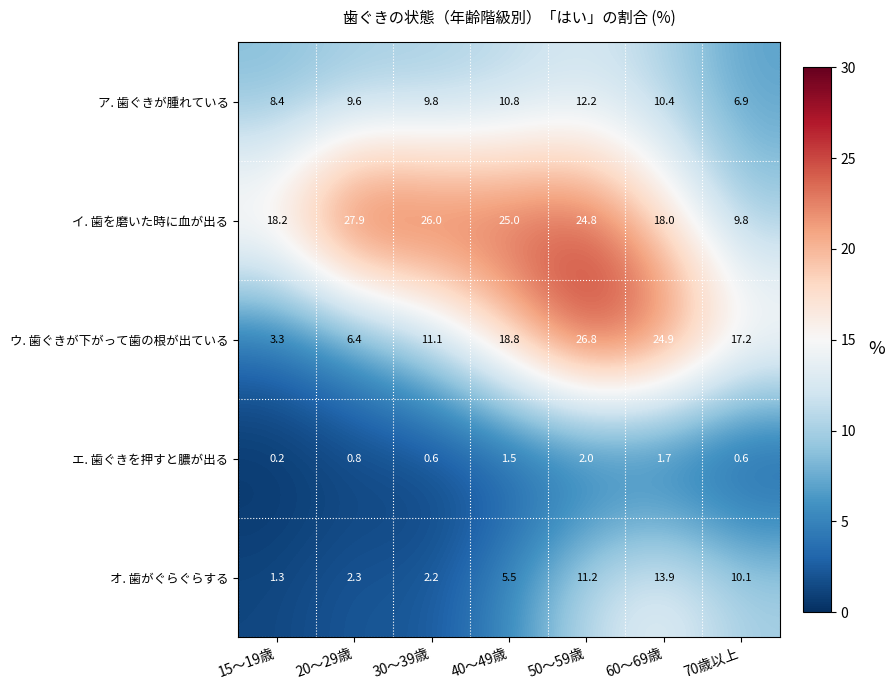

Which category has the highest value in the エ. 歯ぐきを押すと膿が出る series?

50～59歳